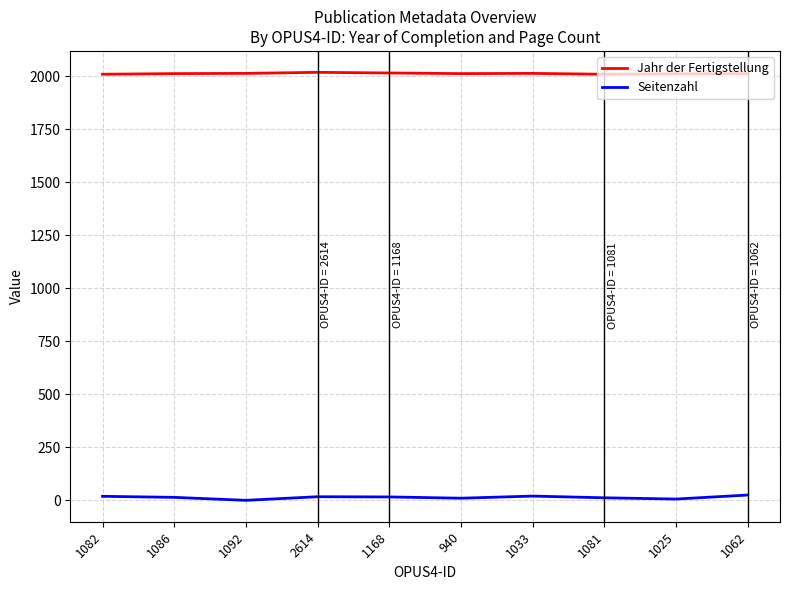

True or false: Seitenzahl and Jahr der Fertigstellung intersect in this chart.

False